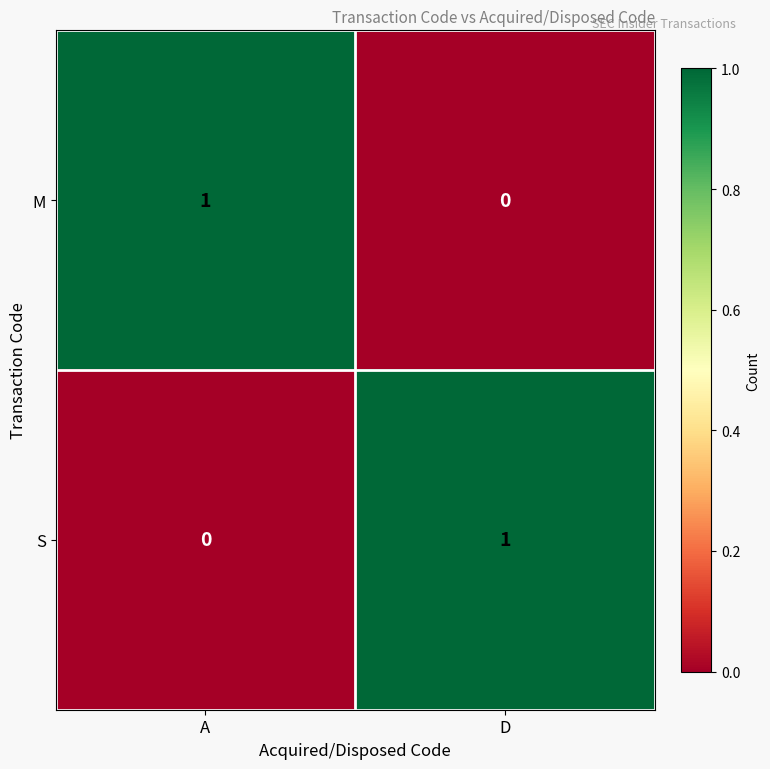

At which label does M reach its peak?

A